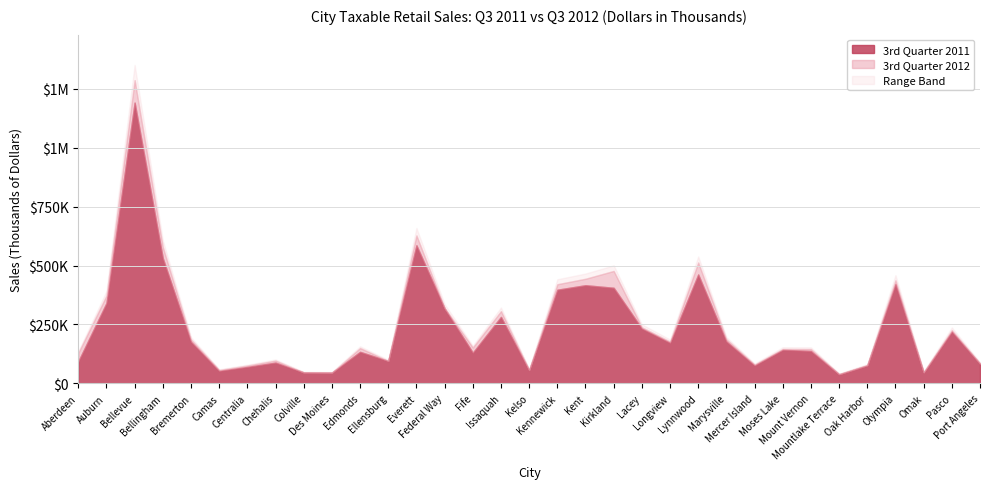

Is the value of 3rd Quarter 2011 at Chehalis greater than the value of 3rd Quarter 2012 at Colville?

Yes